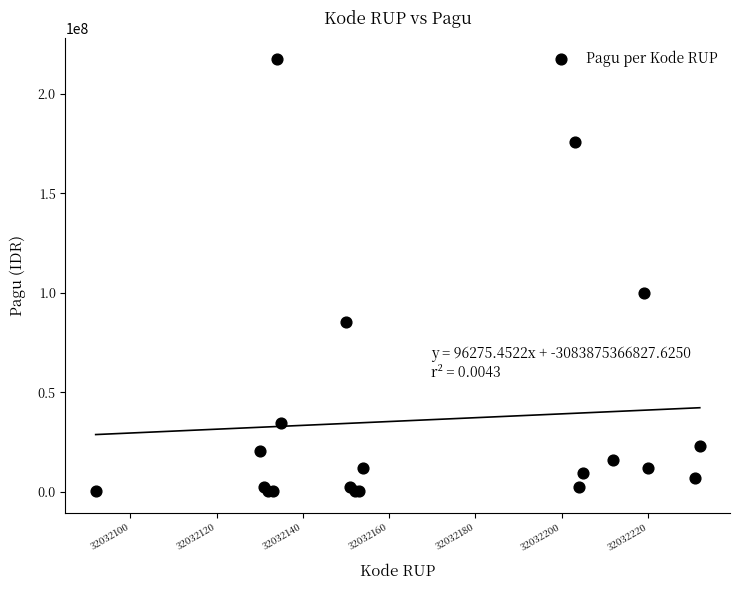

What Y value in the scatter plot is closest to 108800000?

99958000